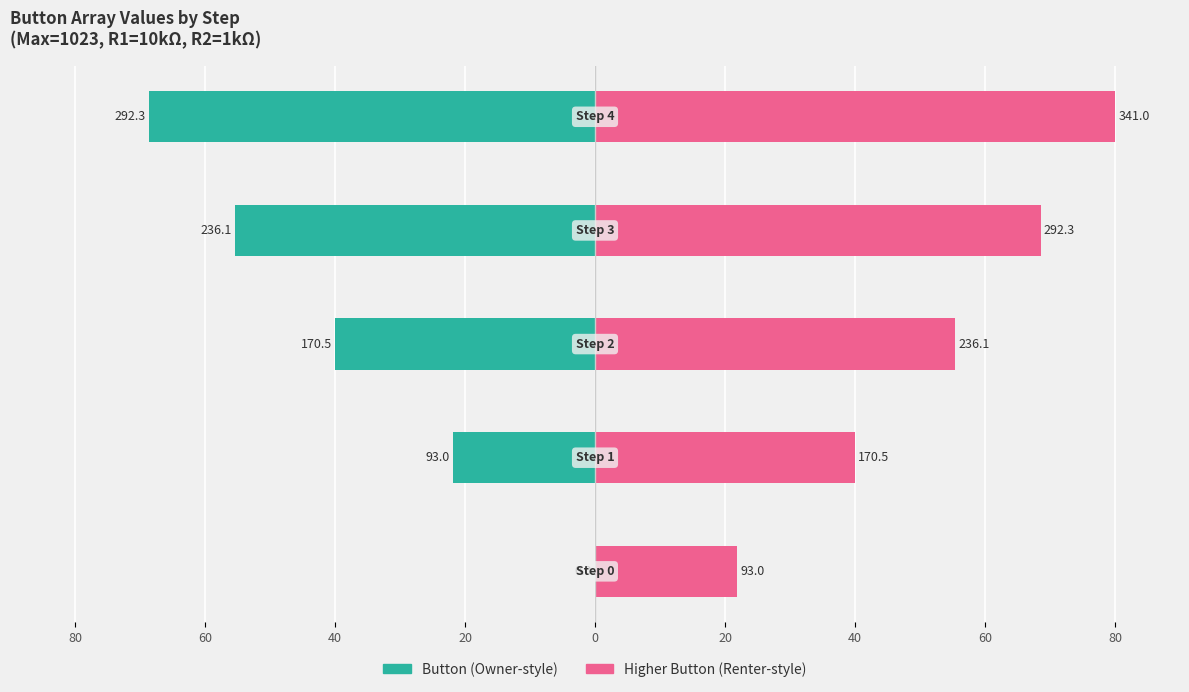

What is the difference between the second highest and second lowest values in the Higher Button (Renter-style) series?

28.6